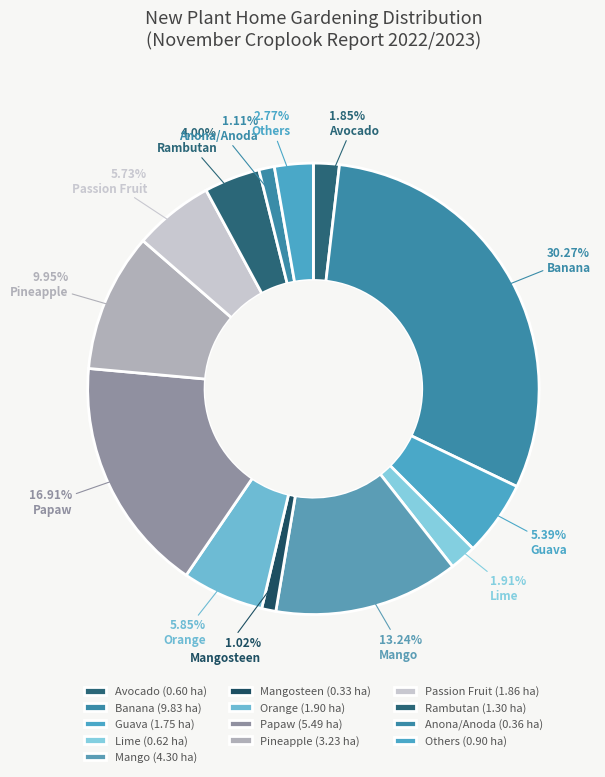

How many segments does this pie chart have?

13